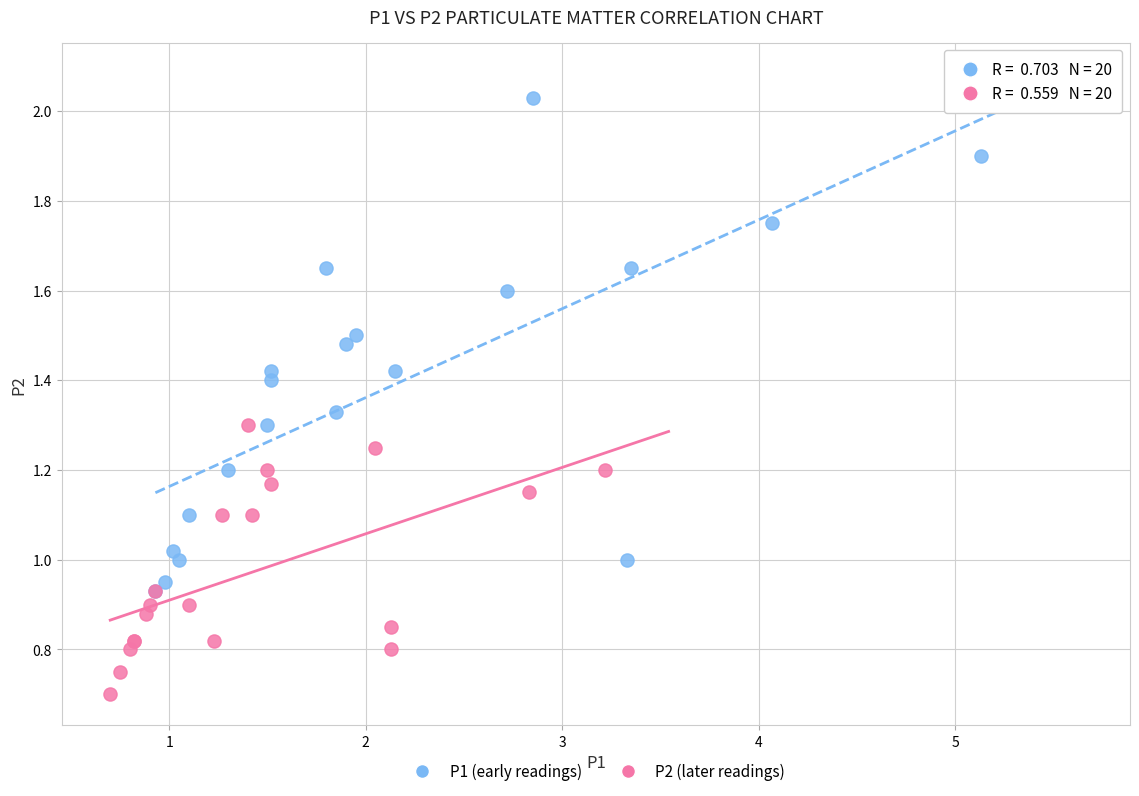

Which series reaches the minimum Y coordinate?

P2 (later readings)